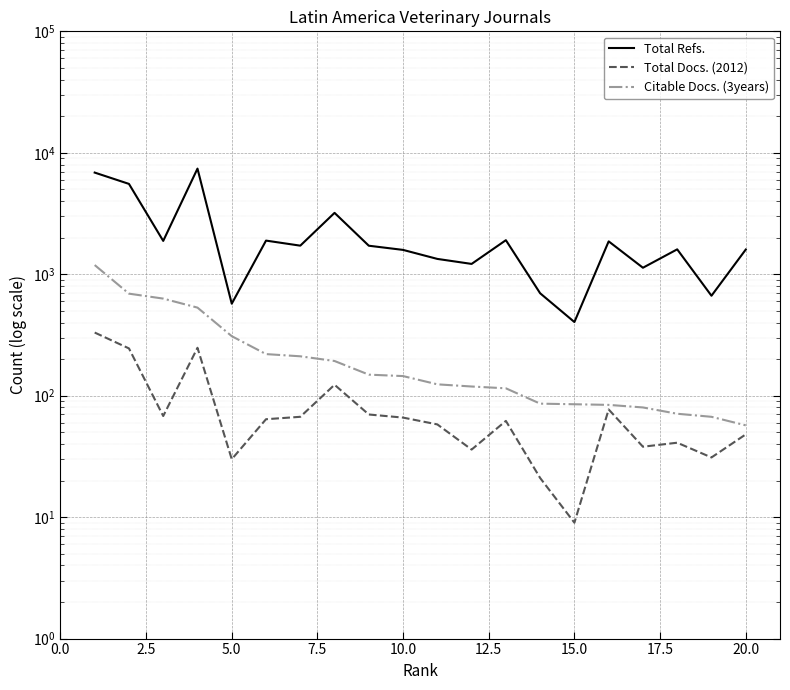

What is the highest value of the Total Docs. (2012) series?

331